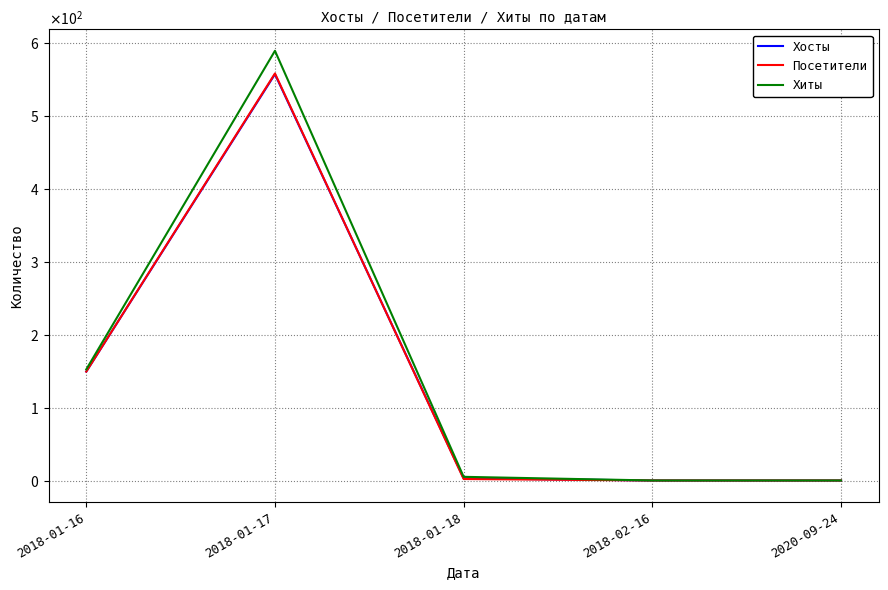

Which label corresponds to the largest value in the chart?

2018-01-17